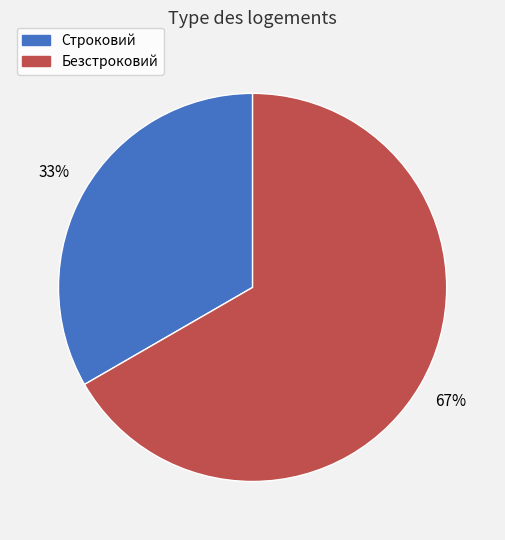

What percentage is the Строковий slice, to the nearest percent?

33%